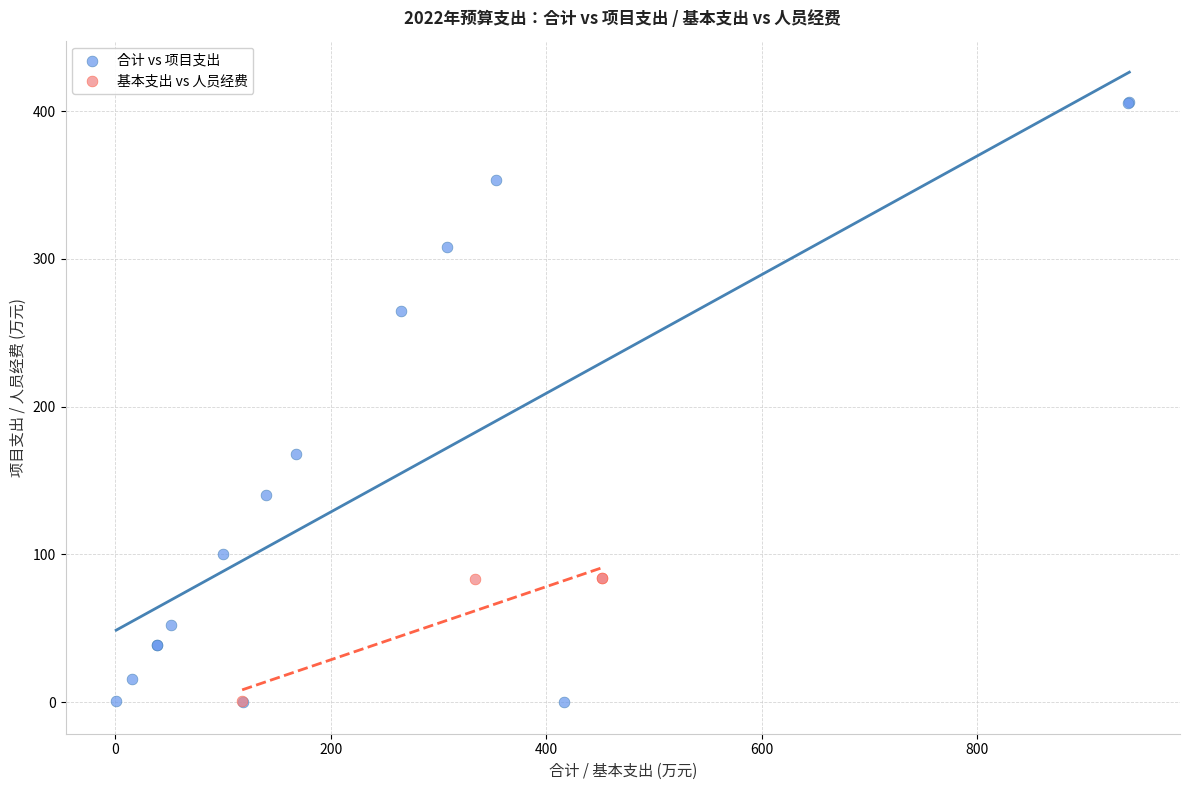

Which series contains the highest Y value?

合计 vs 项目支出